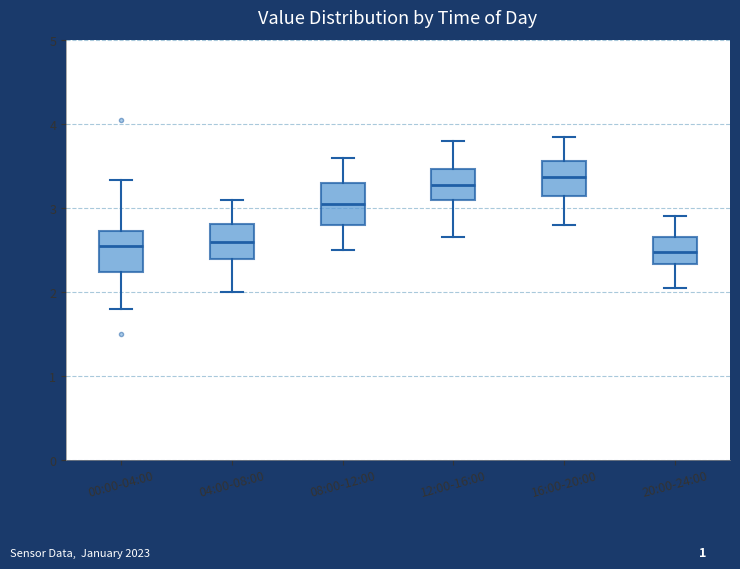

Reading left to right, read every box against the y-axis: the position of its median line, the range the box covers, and the ends of its whiskers. The values are not printed on the chart, so give them approximately, as read against the axis.

00:00-04:00: median 2.6, box 2.2 to 2.7, whiskers 1.8 to 3.3
04:00-08:00: median 2.6, box 2.4 to 2.8, whiskers 2.0 to 3.1
08:00-12:00: median 3.1, box 2.8 to 3.3, whiskers 2.5 to 3.6
12:00-16:00: median 3.3, box 3.1 to 3.5, whiskers 2.7 to 3.8
16:00-20:00: median 3.4, box 3.1 to 3.6, whiskers 2.8 to 3.9
20:00-24:00: median 2.5, box 2.3 to 2.7, whiskers 2.1 to 2.9